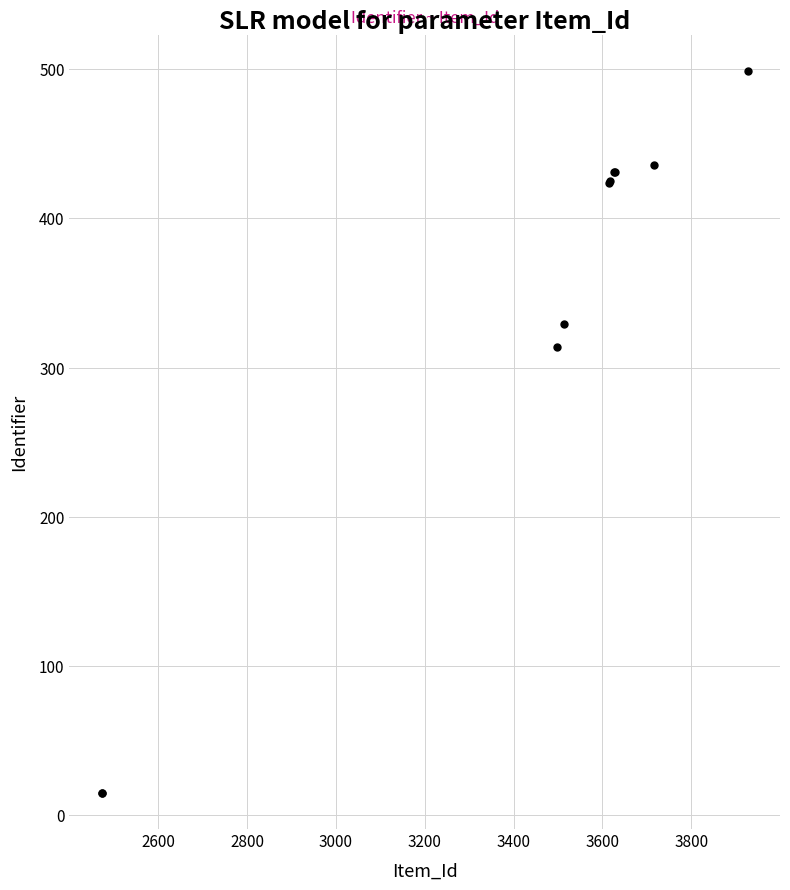

What Y value in the scatter plot is closest to 257?

314